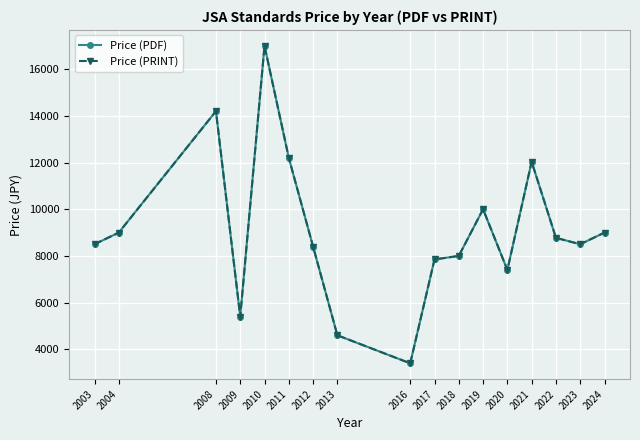

What is the average value of the Price (PDF) series?

9074.0